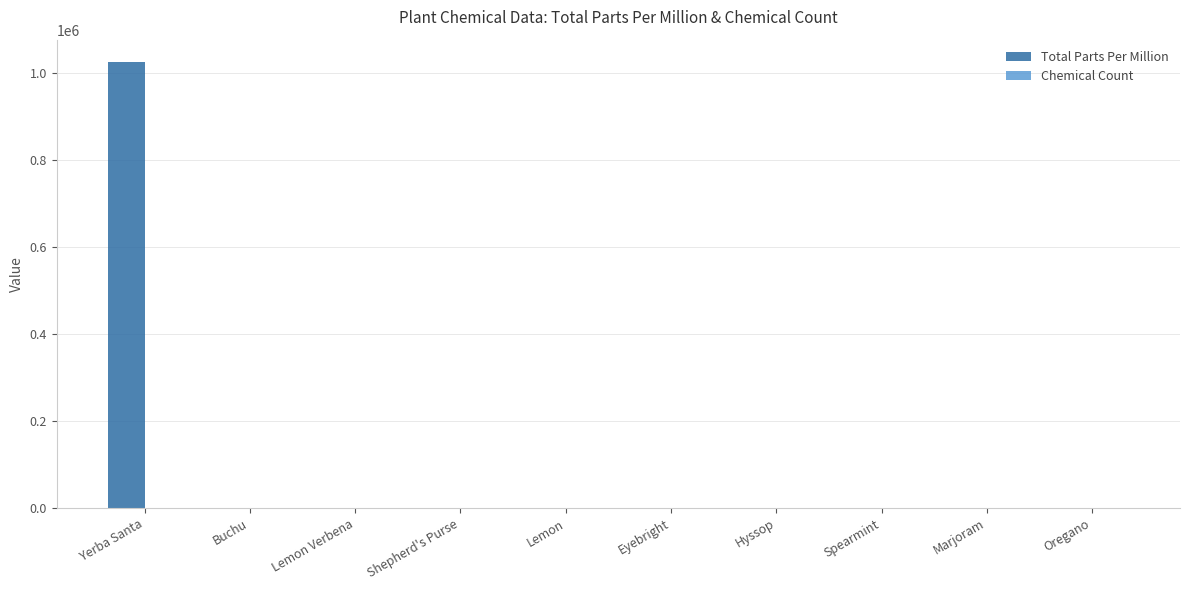

What is the spread (max minus min) of values at Shepherd's Purse?

1